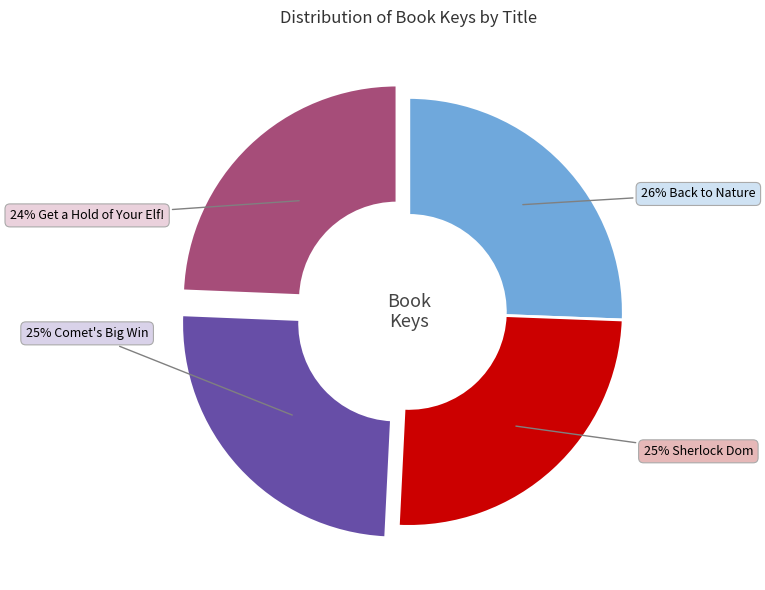

Is there a majority slice in this chart?

No